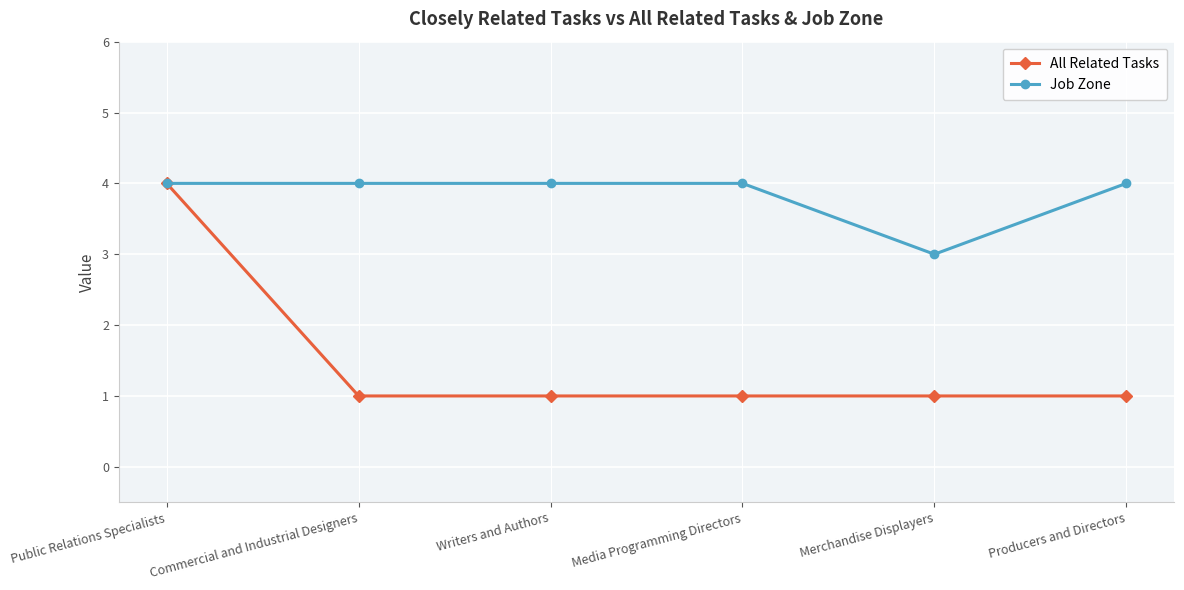

Rank the series by their average value, from highest to lowest.

Job Zone, All Related Tasks